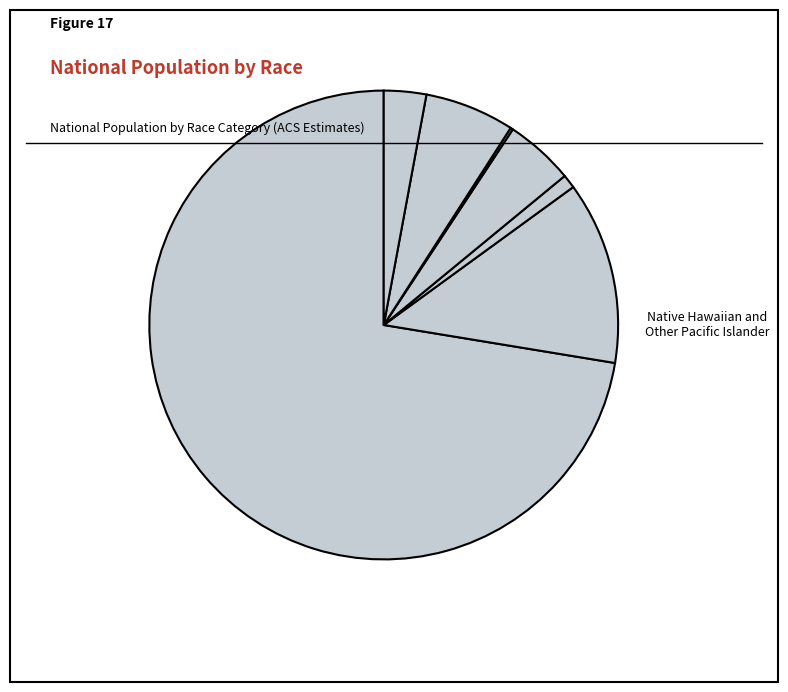

What is the ratio of the value at Two or More Races to the value at American Indian and Alaska Native?

3.1